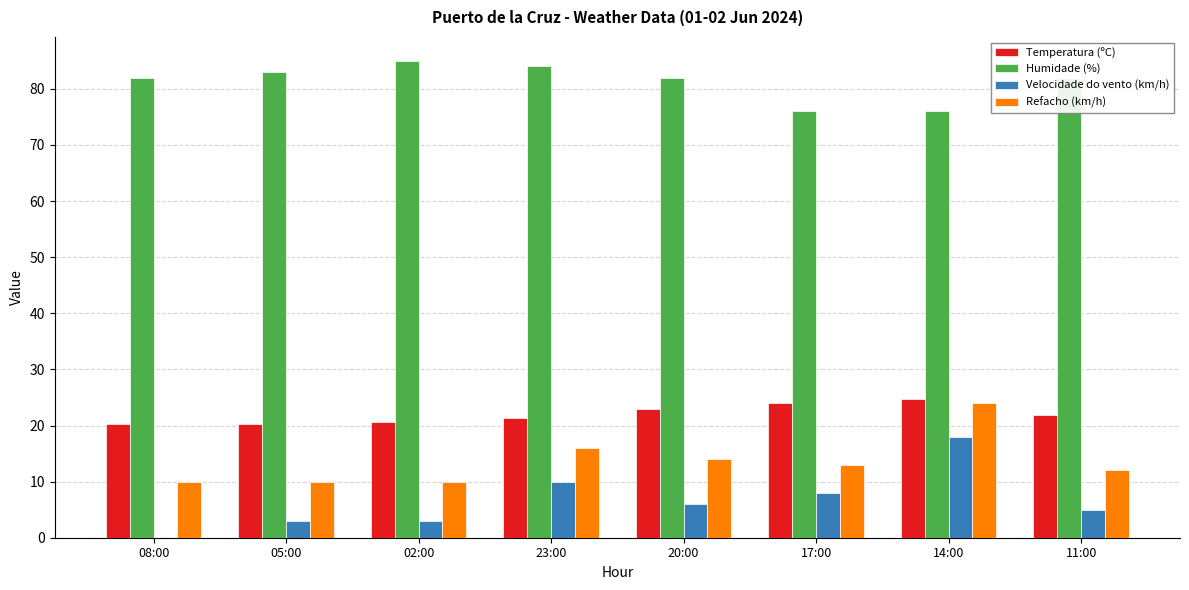

True or false: Humidade (%) has a value of 37.4 at 20:00.

False